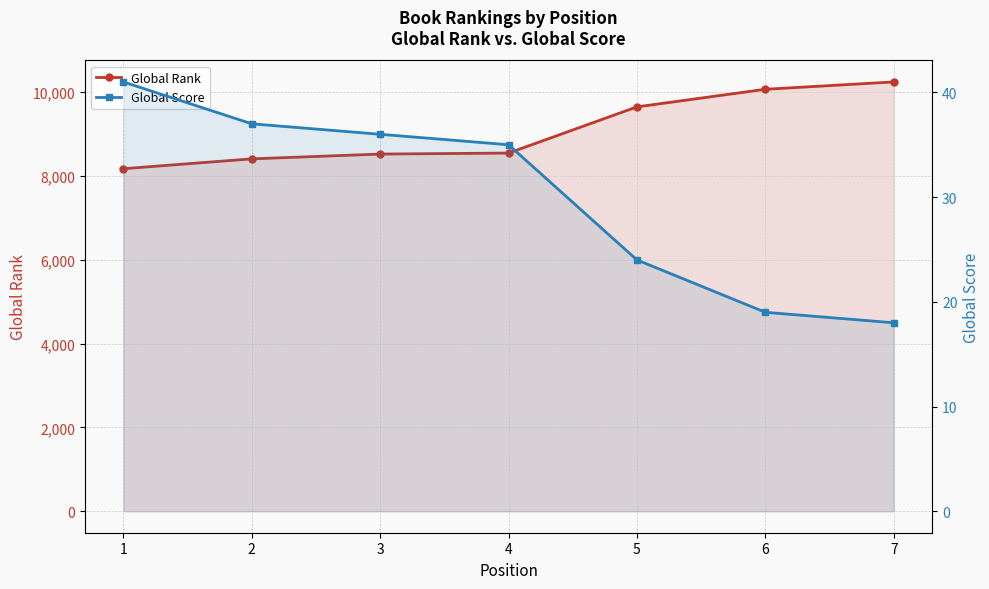

Rank the series at 4 from highest to lowest value.

Global Rank, Global Score